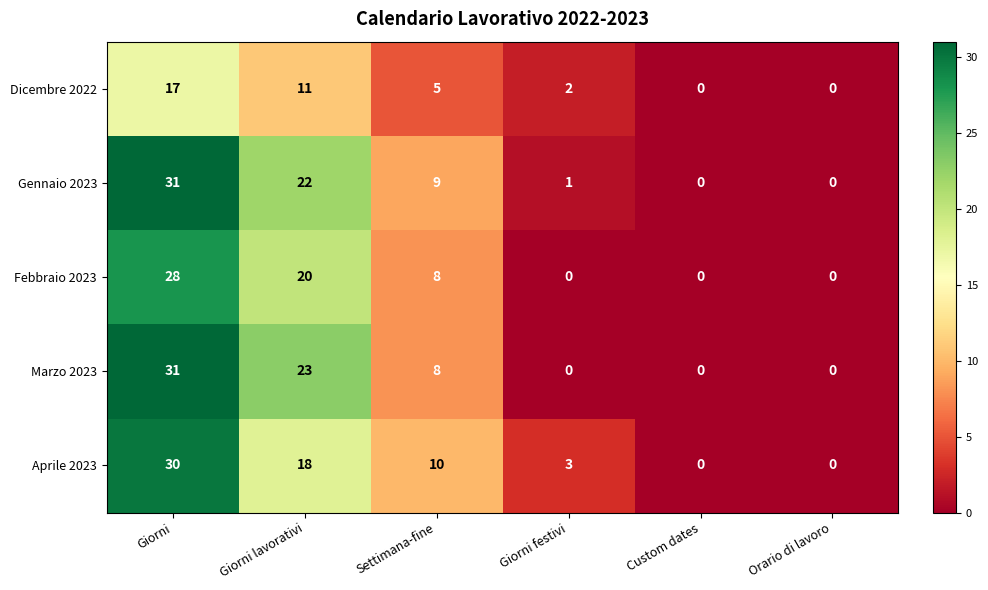

How many data points does each series have?

6